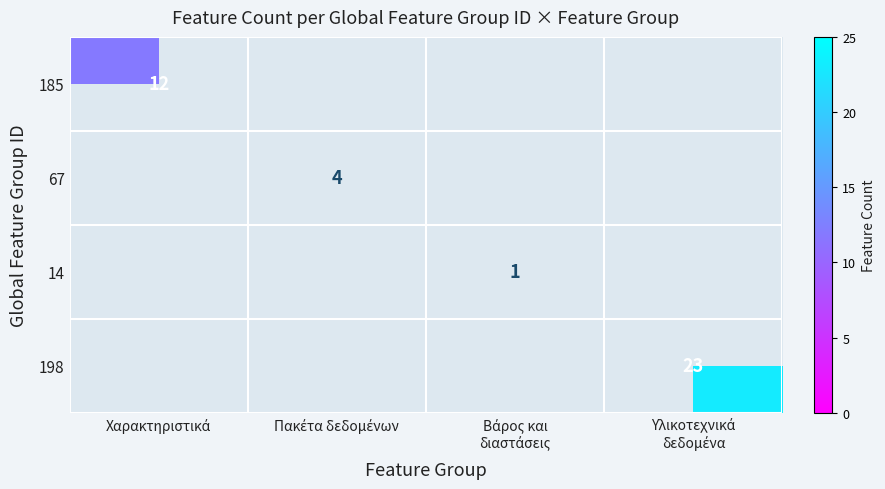

What value does the 185 series have at Χαρακτηριστικά?

12.0